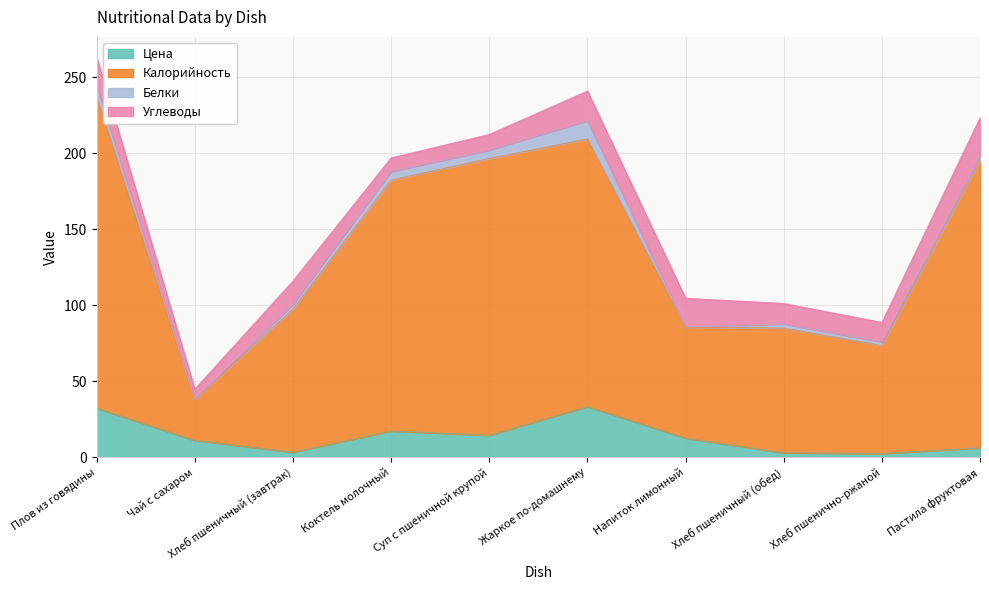

True or false: Цена has more than 2 interior local peaks.

False